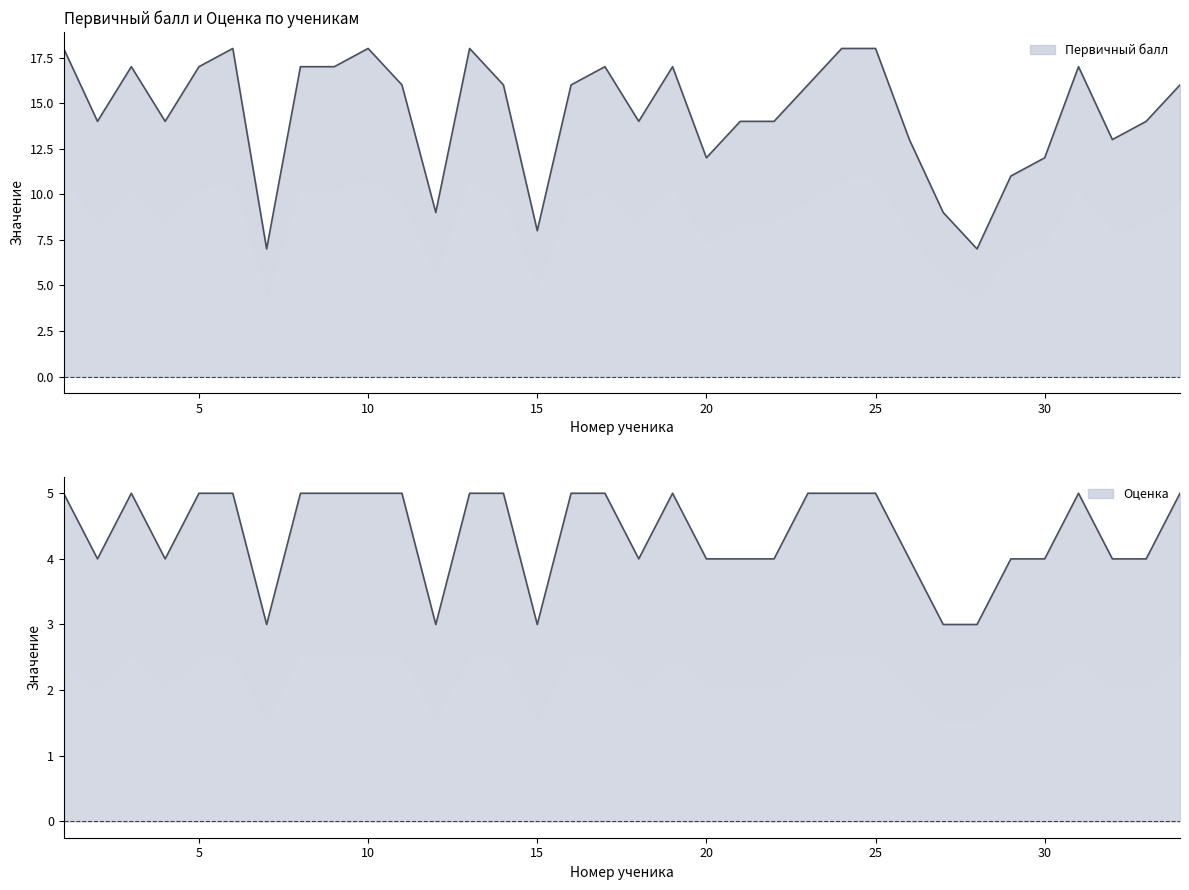

Reading left to right, transcribe all the data shown in this chart.

Первичный балл: 1=18	2=14	3=17	4=14	5=17	6=18	7=7	8=17	9=17	10=18	11=16	12=9	13=18	14=16	15=8	16=16	17=17	18=14	19=17	20=12	21=14	22=14	23=16	24=18	25=18	26=13	27=9	28=7	29=11	30=12	31=17	32=13	33=14	34=16
Оценка: 1=5	2=4	3=5	4=4	5=5	6=5	7=3	8=5	9=5	10=5	11=5	12=3	13=5	14=5	15=3	16=5	17=5	18=4	19=5	20=4	21=4	22=4	23=5	24=5	25=5	26=4	27=3	28=3	29=4	30=4	31=5	32=4	33=4	34=5